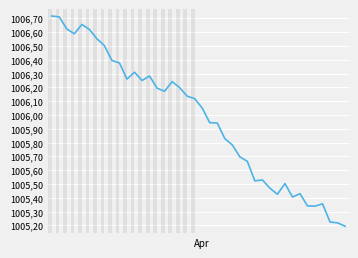

Does the chart display data point markers on the line(s)?

No